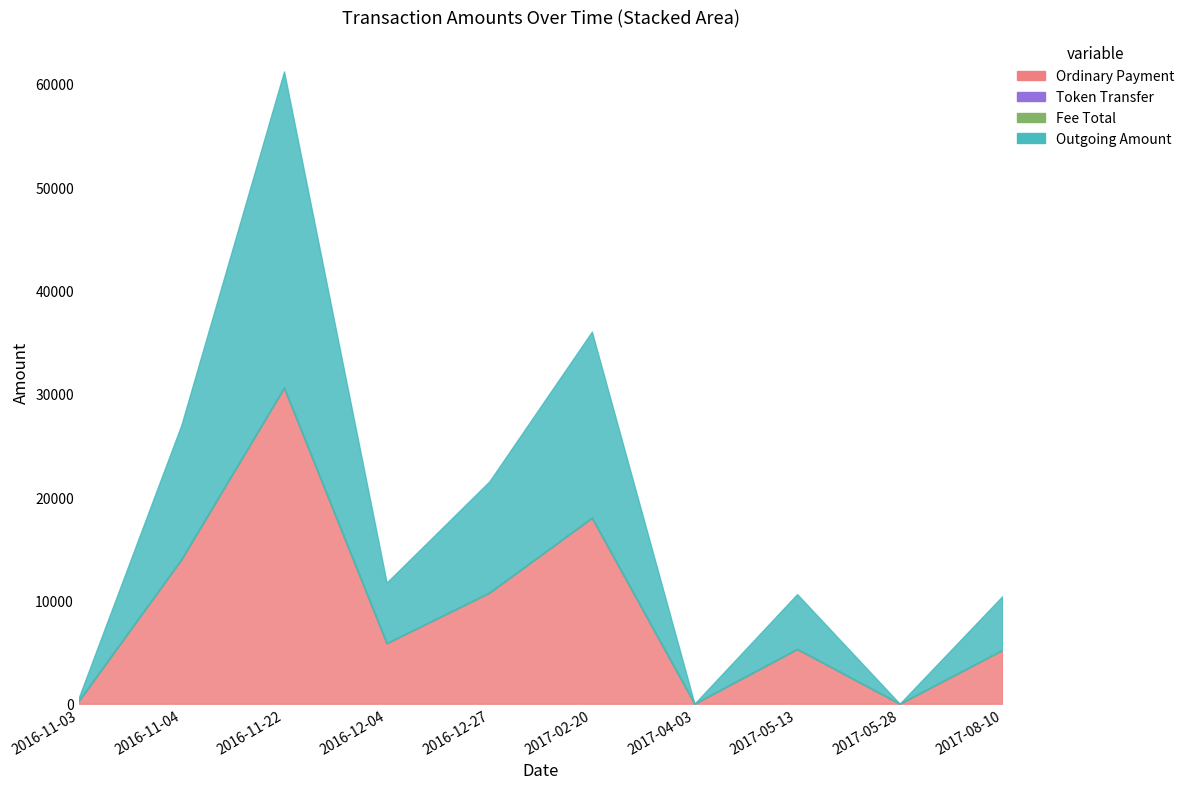

At which label does Outgoing Amount reach its minimum?

2017-04-03